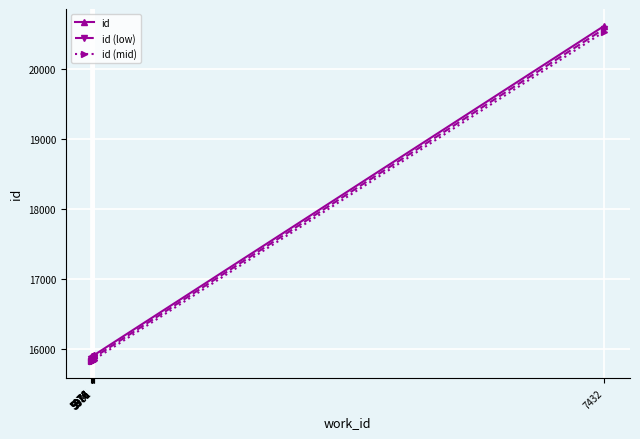

At which category does id (mid) reach its first local peak?

5976